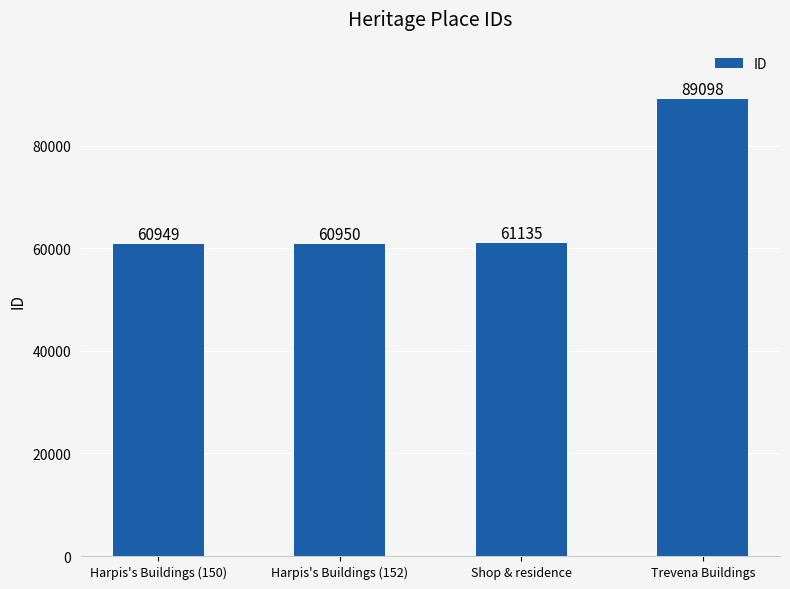

What is the minimum value shown in the chart?

60949